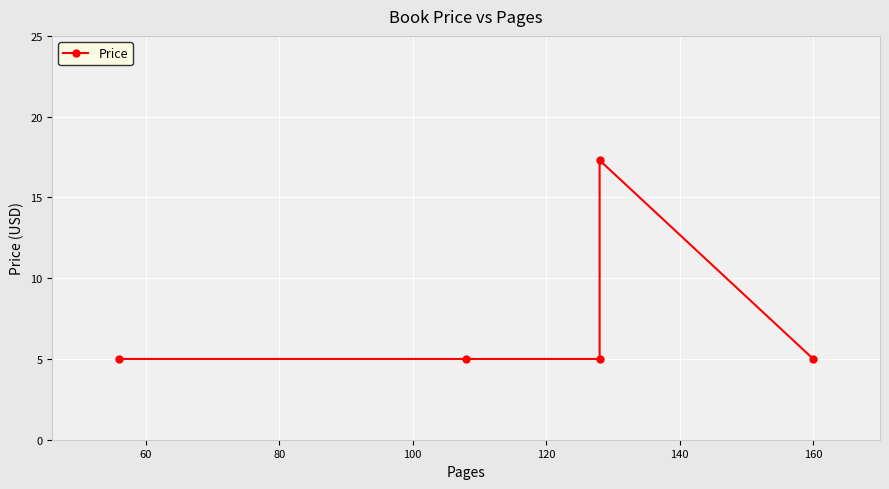

What is the sum of all values?

37.3